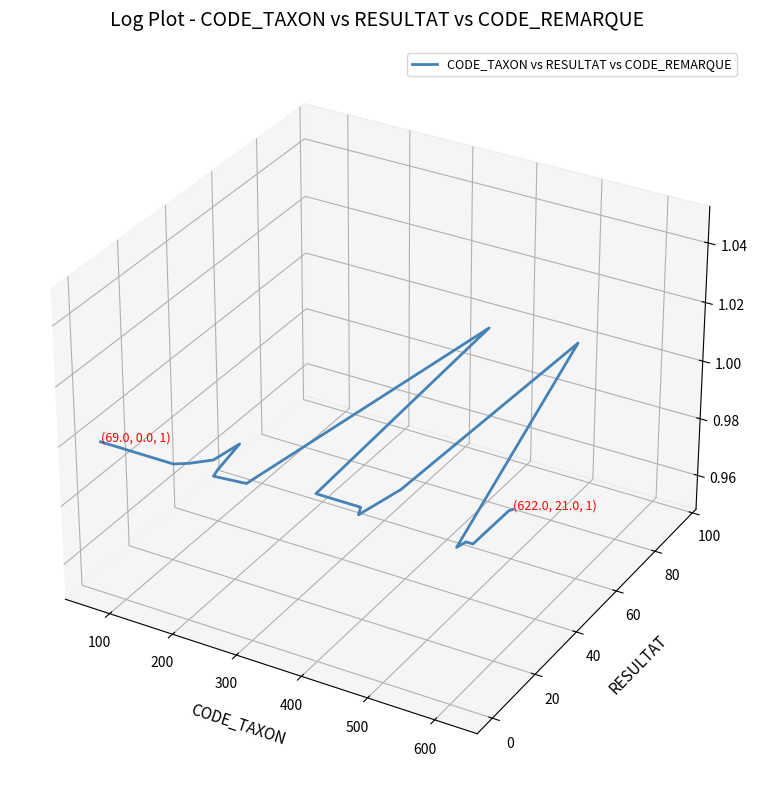

How many interior local valleys (lower than both neighbors) does the data have?

5